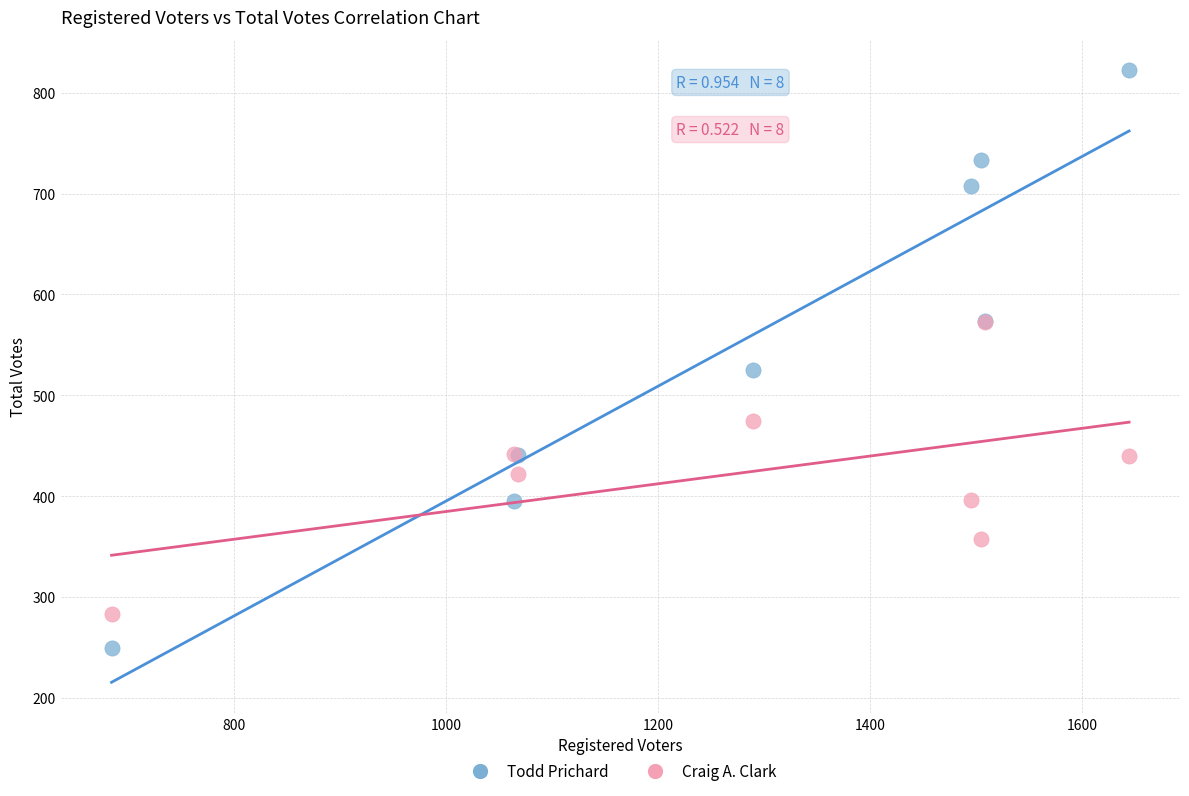

Across all series, what Y value is closest to 536?

525